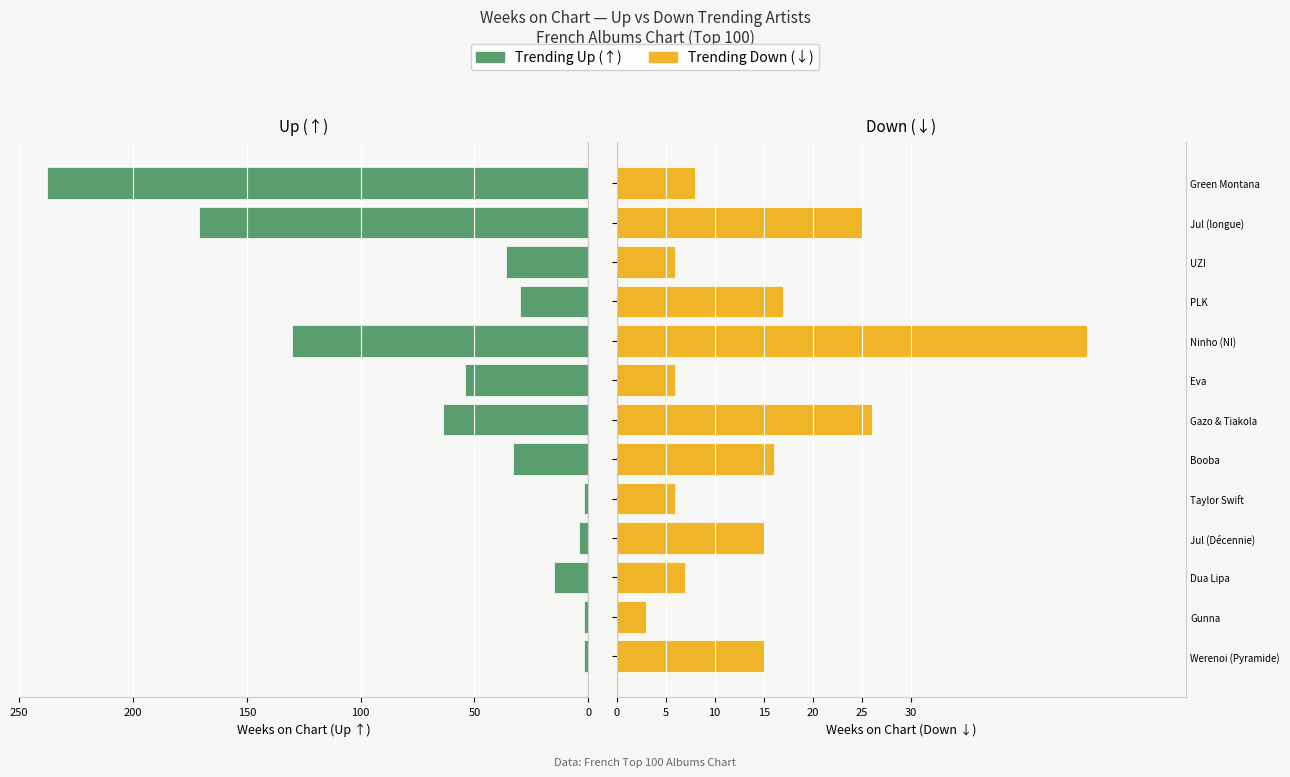

What is the smallest value displayed?

2